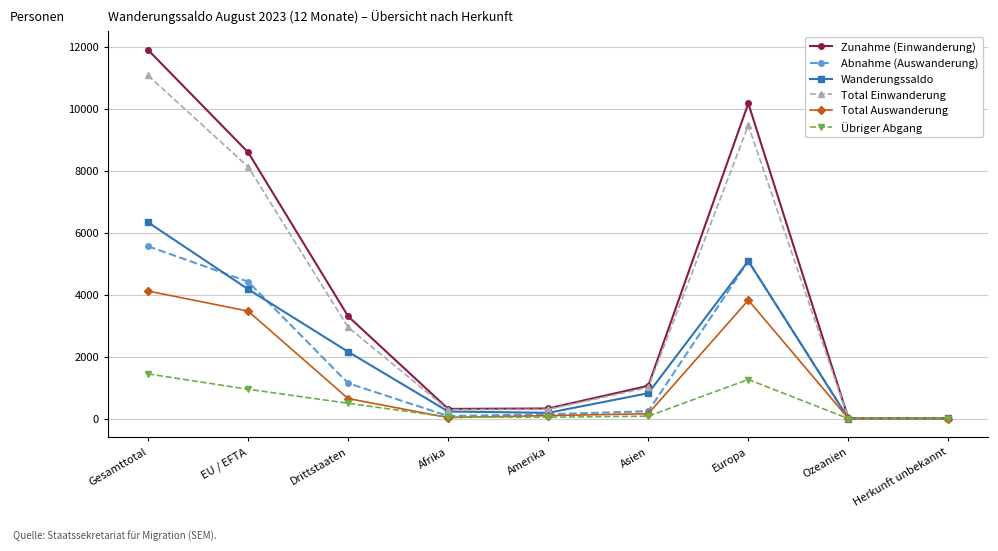

What is the value of the Abnahme (Auswanderung) point at the 2nd from the left?

4416